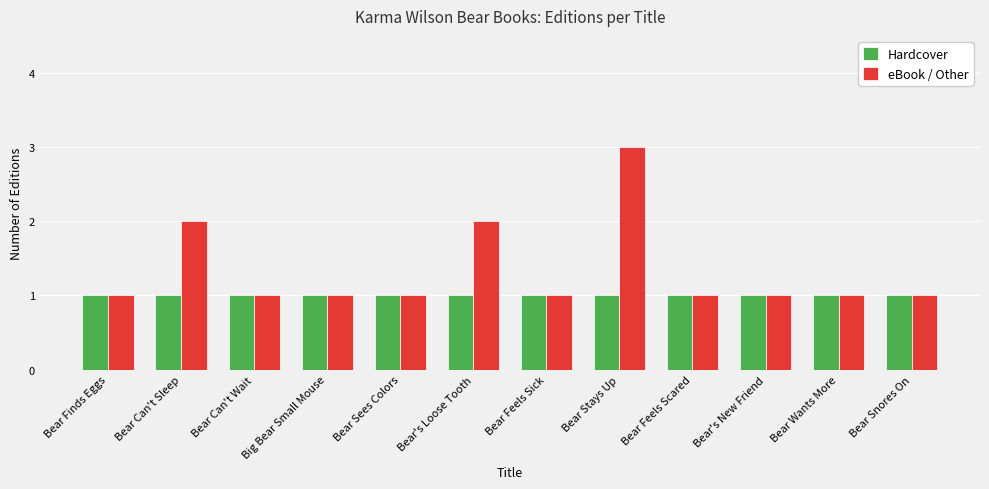

What is the greatest value displayed?

3